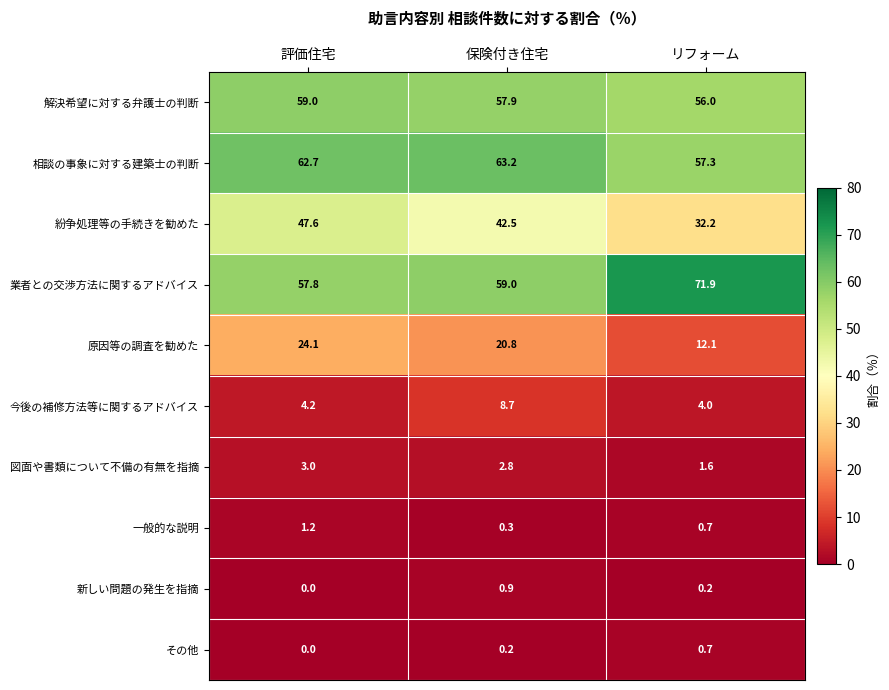

At how many categories does at least one series exceed 67?

1